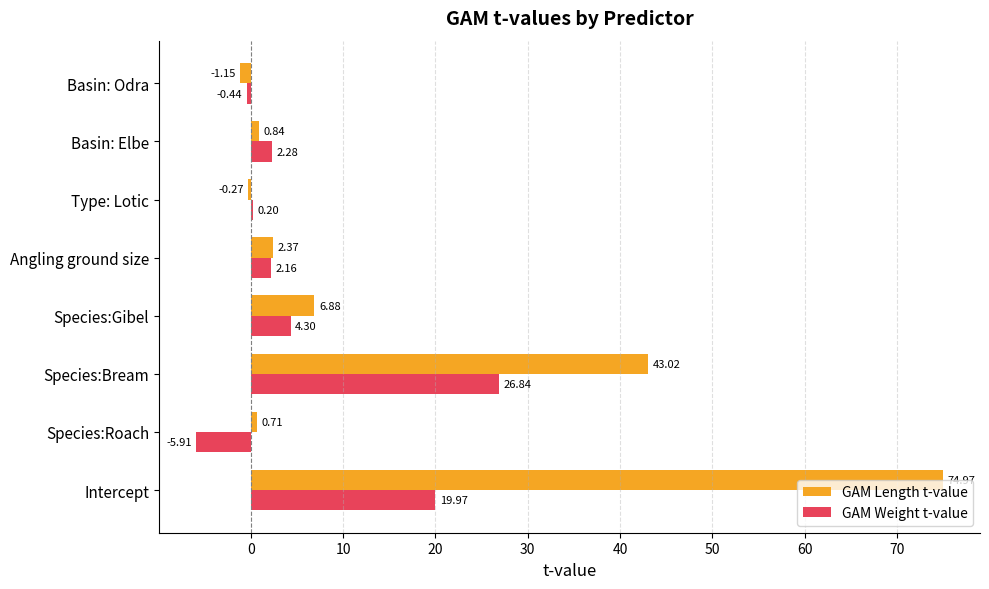

Where is GAM Weight t-value nearest to the value 10?

Species:Gibel